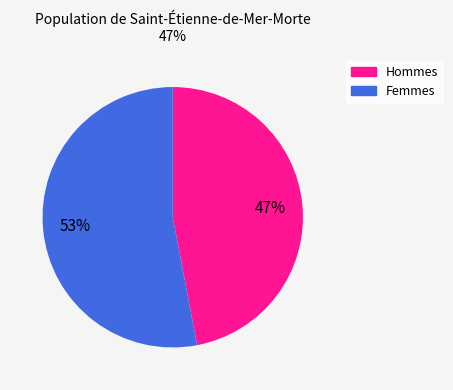

Is there any slice that represents more than half of the pie?

Yes